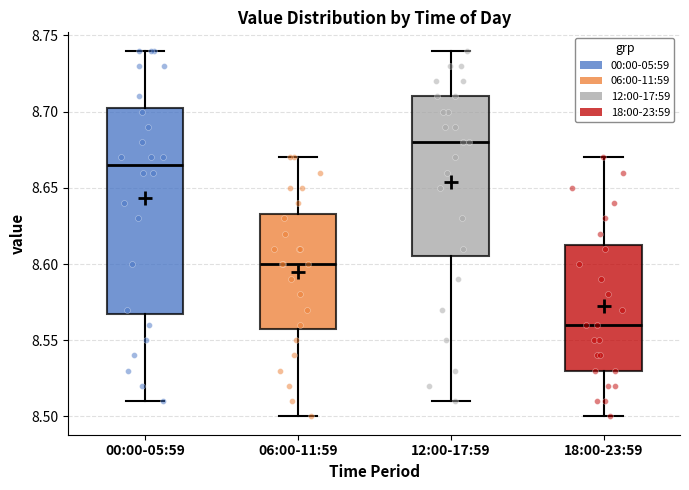

Which box is the tallest, from its lower edge to its upper edge?

00:00-05:59